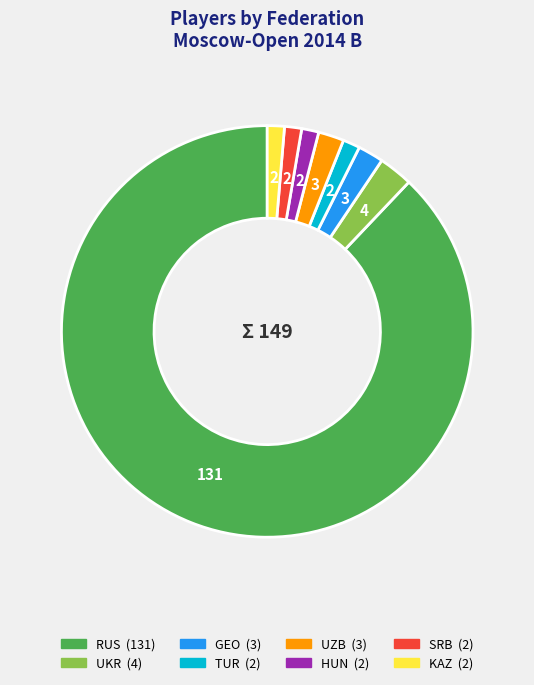

How many slices are in this pie chart?

8